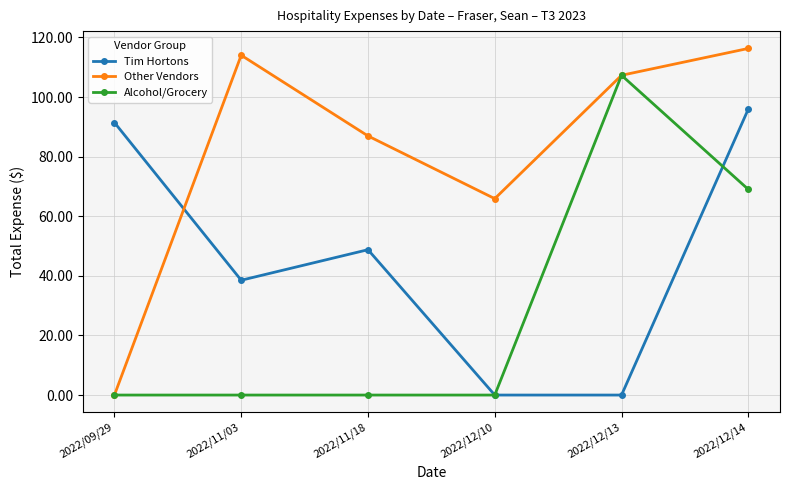

At which category does Tim Hortons reach its first local peak?

2022/11/18